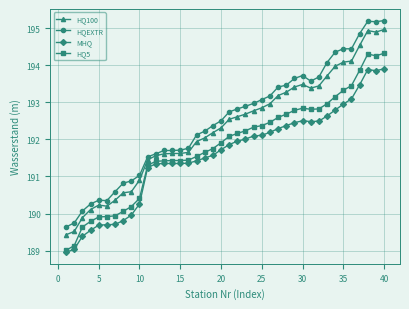

True or false: HQ5 and HQEXTR cross at least once.

False